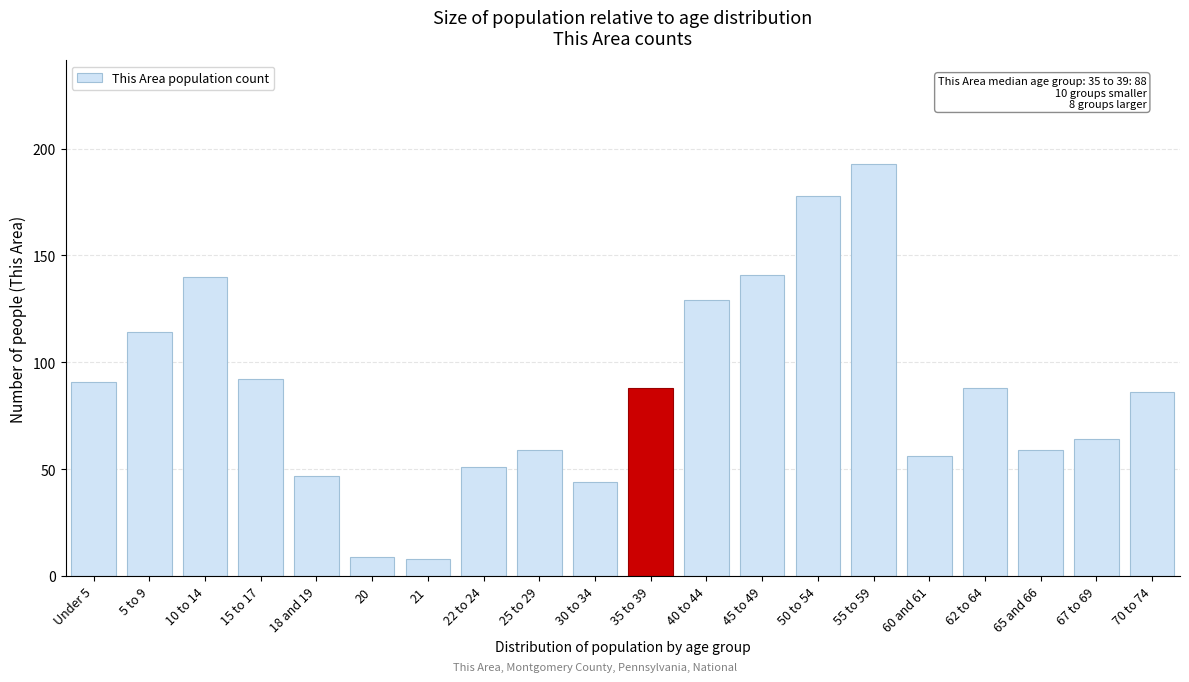

Reading left to right, extract all data points from this chart.

Under 5=91	5 to 9=114	10 to 14=140	15 to 17=92	18 and 19=47	20=9	21=8	22 to 24=51	25 to 29=59	30 to 34=44	35 to 39=88	40 to 44=129	45 to 49=141	50 to 54=178	55 to 59=193	60 and 61=56	62 to 64=88	65 and 66=59	67 to 69=64	70 to 74=86